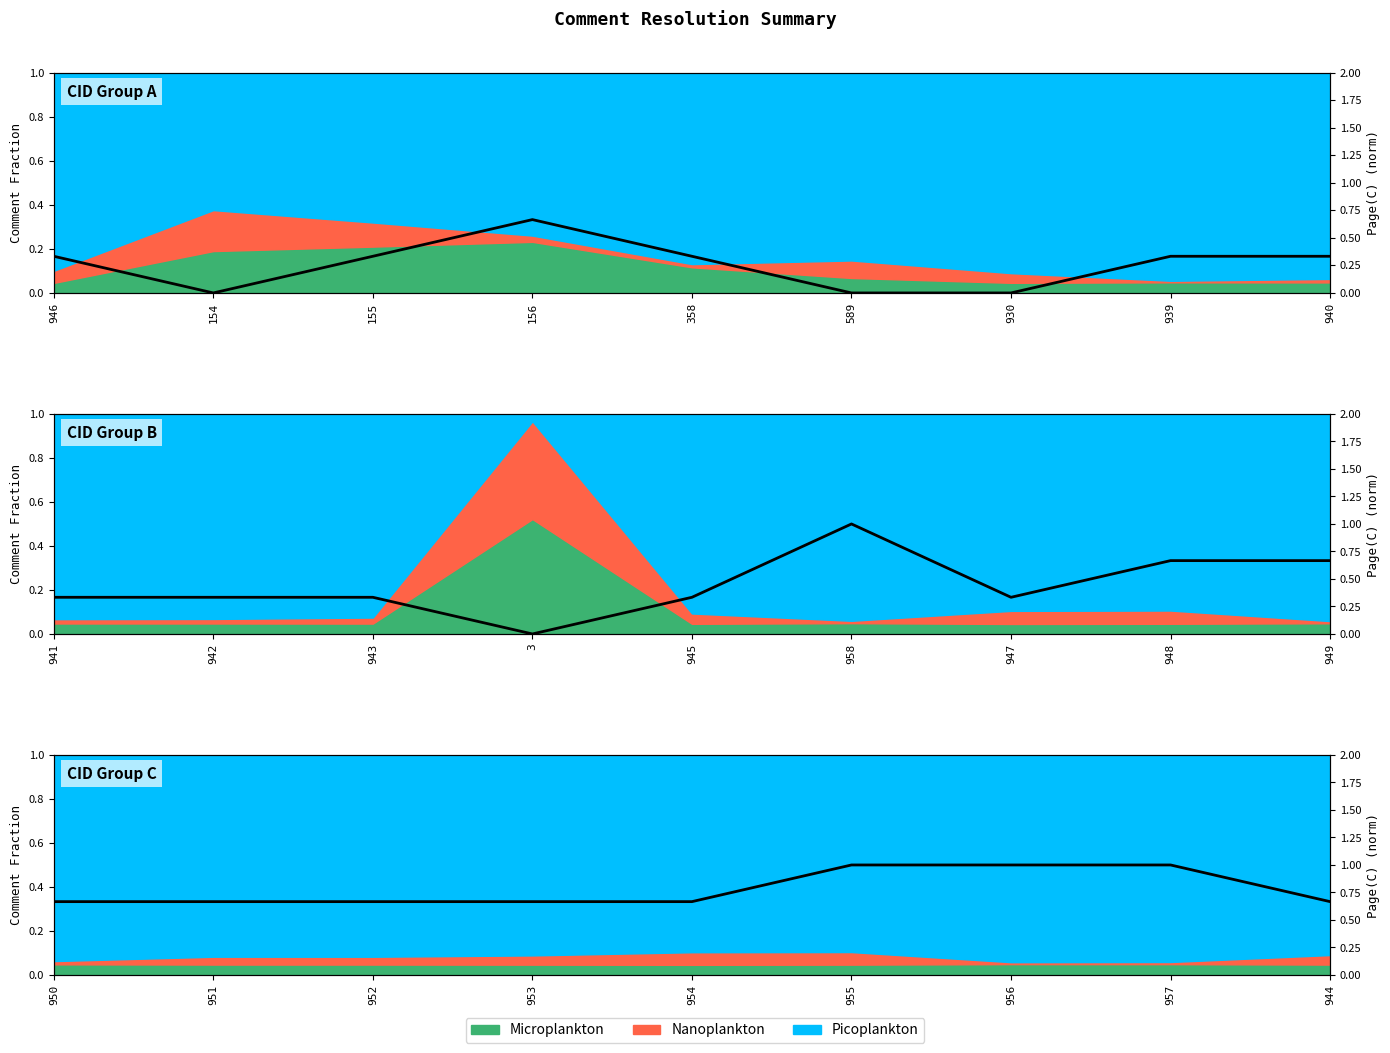

What is the difference between the maximum and minimum values?

0.3